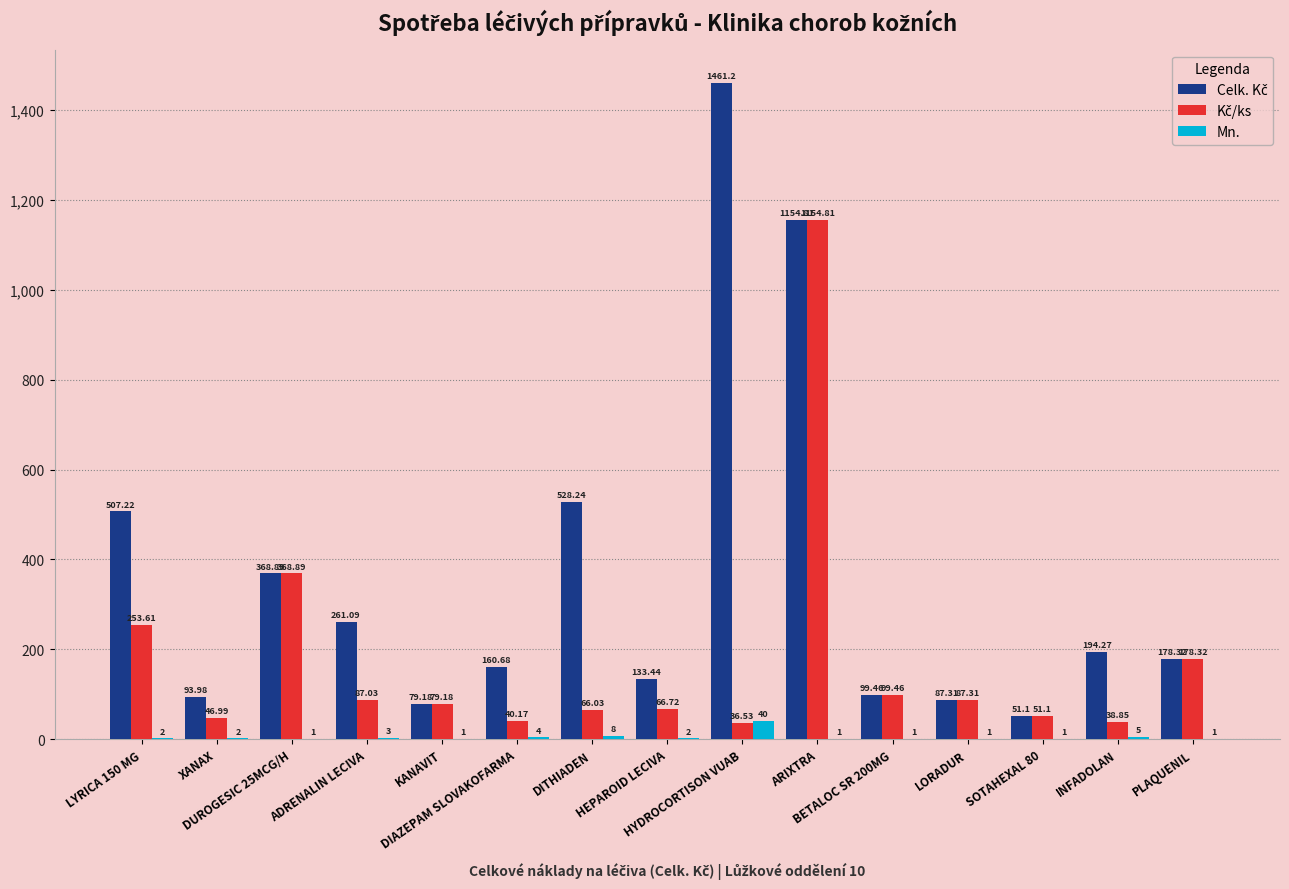

What is the smallest value displayed?

1.0